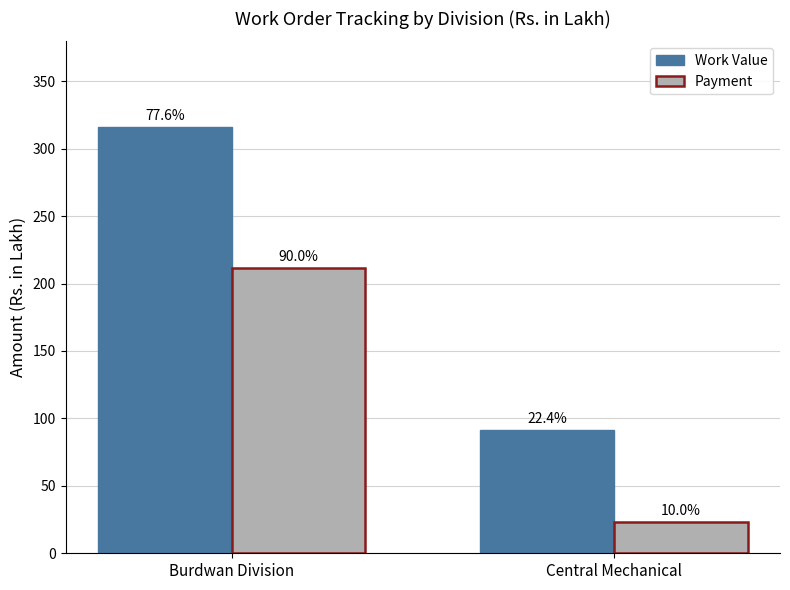

What are all the series names shown in the legend?

Work Value, Payment